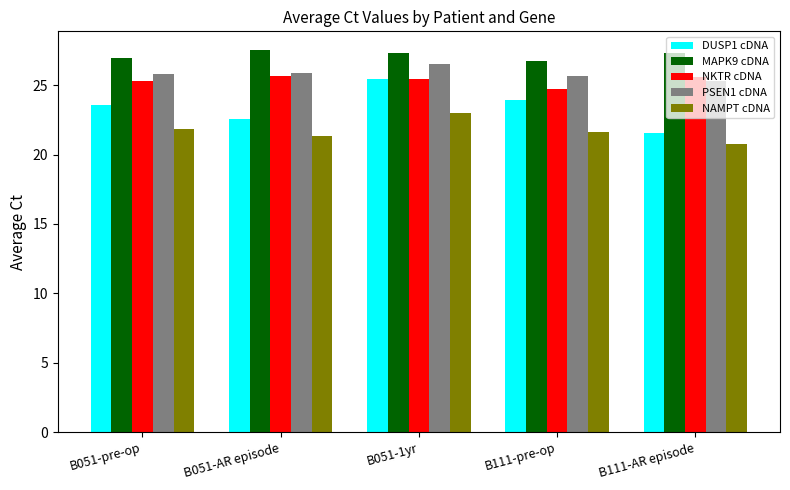

Is the value of NAMPT cDNA at B111-AR episode greater than the value of PSEN1 cDNA at B111-pre-op?

No